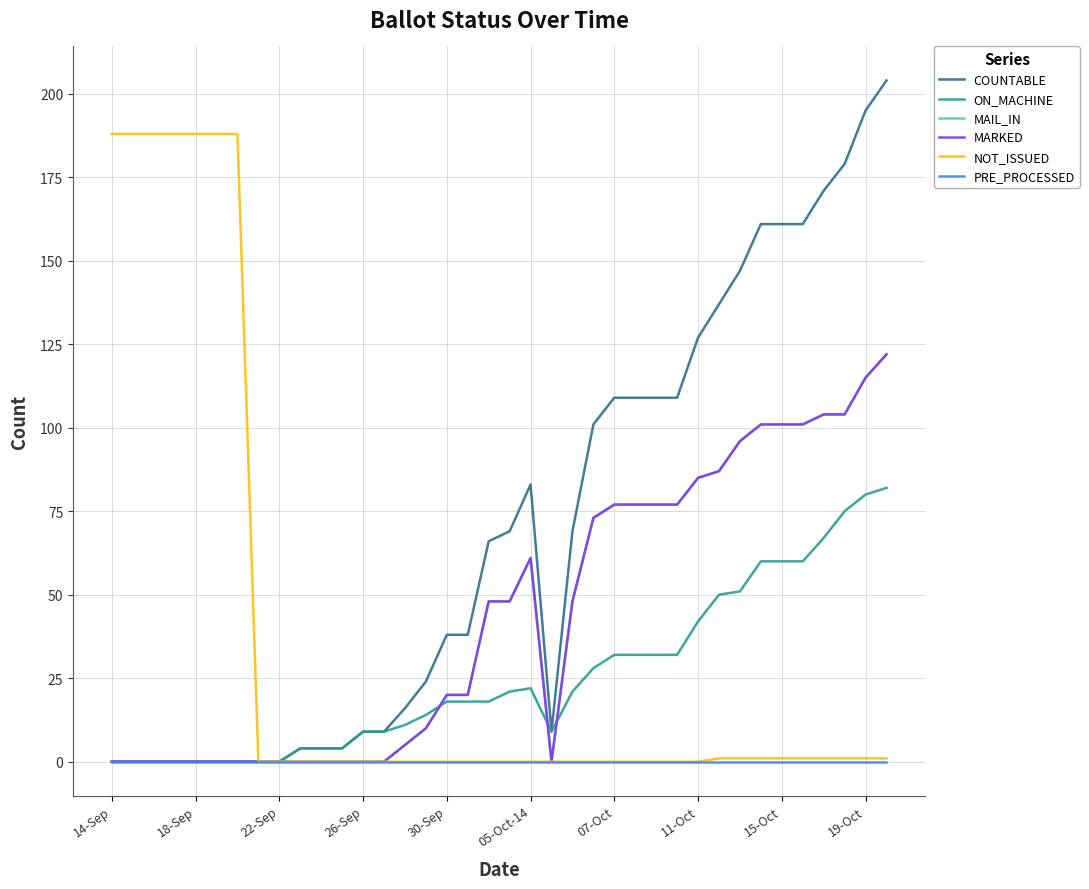

What is the average value of the COUNTABLE series?

69